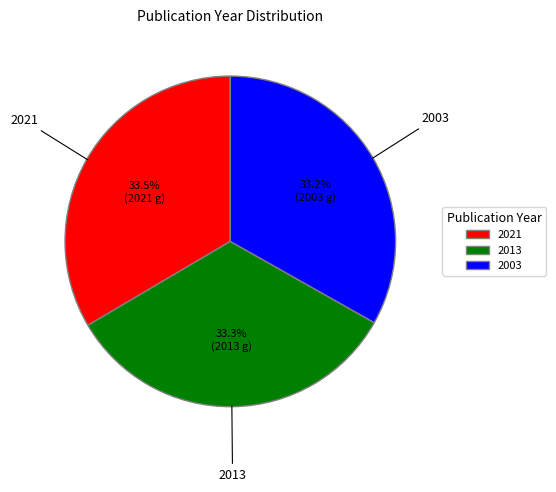

How many slices are in this pie chart?

3